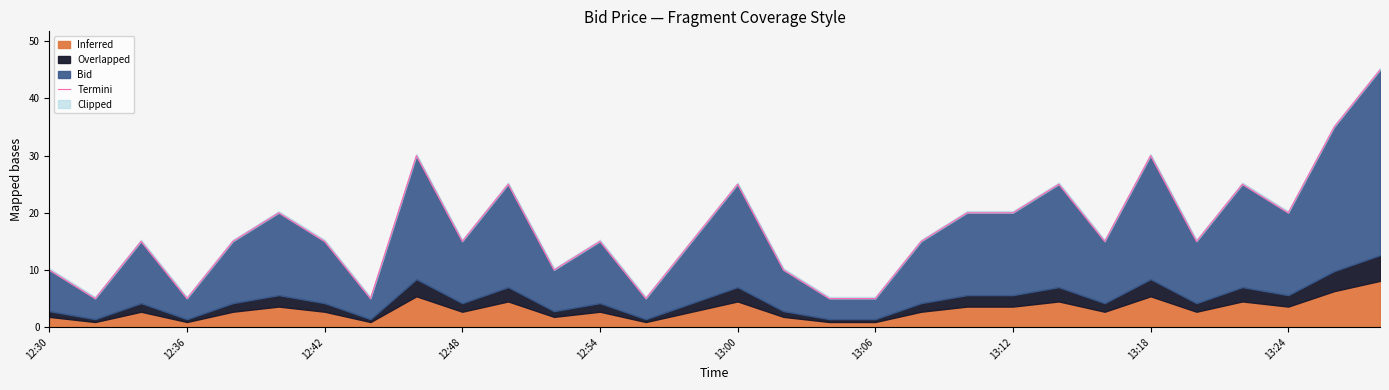

What value does the data have at 16?

10.0